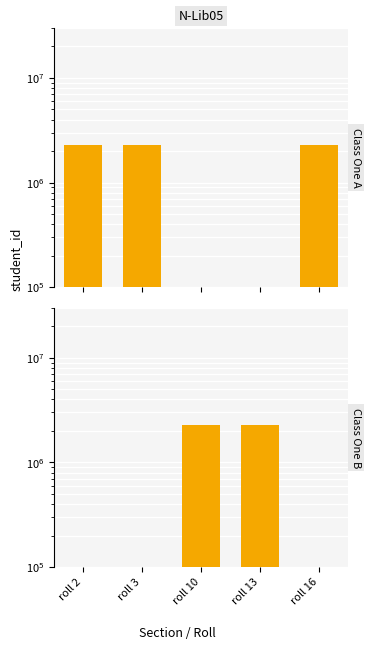

List the series in order of their peak value, highest first.

Class One A, Class One B